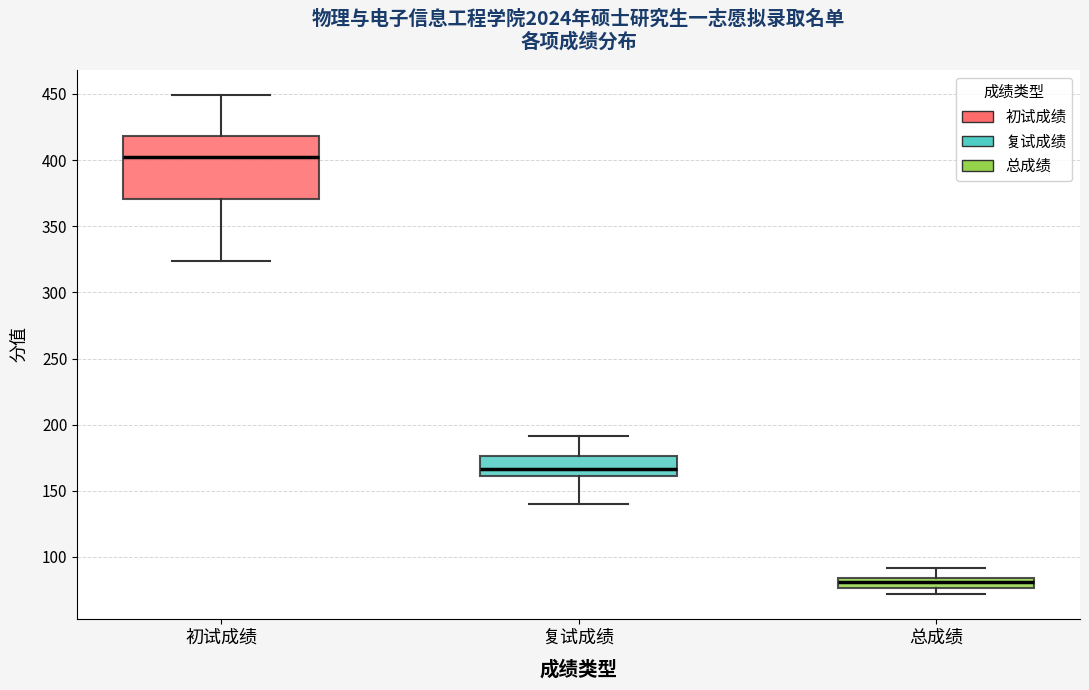

Reading left to right, read every box against the y-axis: the position of its median line, the range the box covers, and the ends of its whiskers. The values are not printed on the chart, so give them approximately, as read against the axis.

初试成绩: median 400, box 370 to 420, whiskers 325 to 450
复试成绩: median 165, box 160 to 175, whiskers 140 to 190
总成绩: median 80, box 75 to 85, whiskers 70 to 90